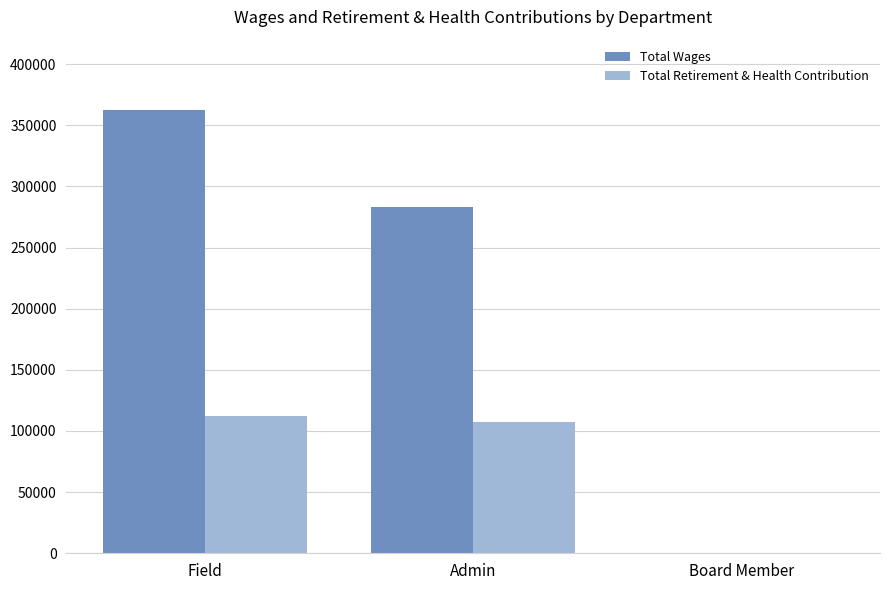

What is the sum of the Total Wages values at Admin and Board Member?

283123